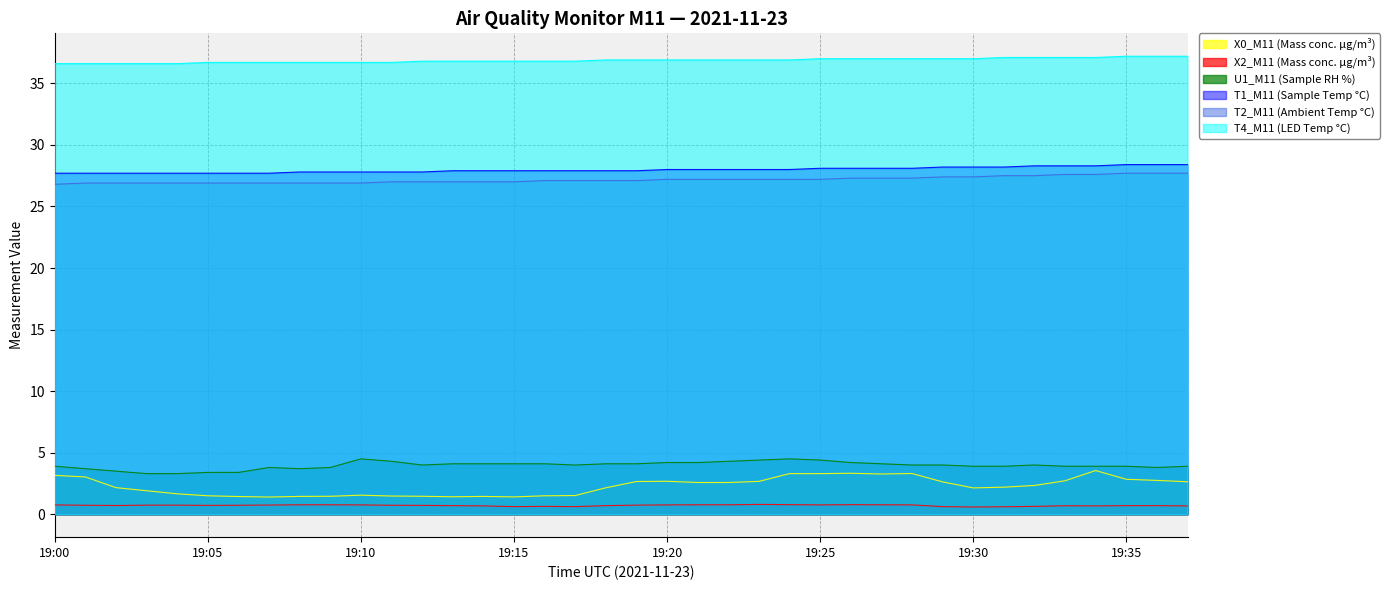

What is the average value of the U1_M11 (Sample RH %) series?

4.0